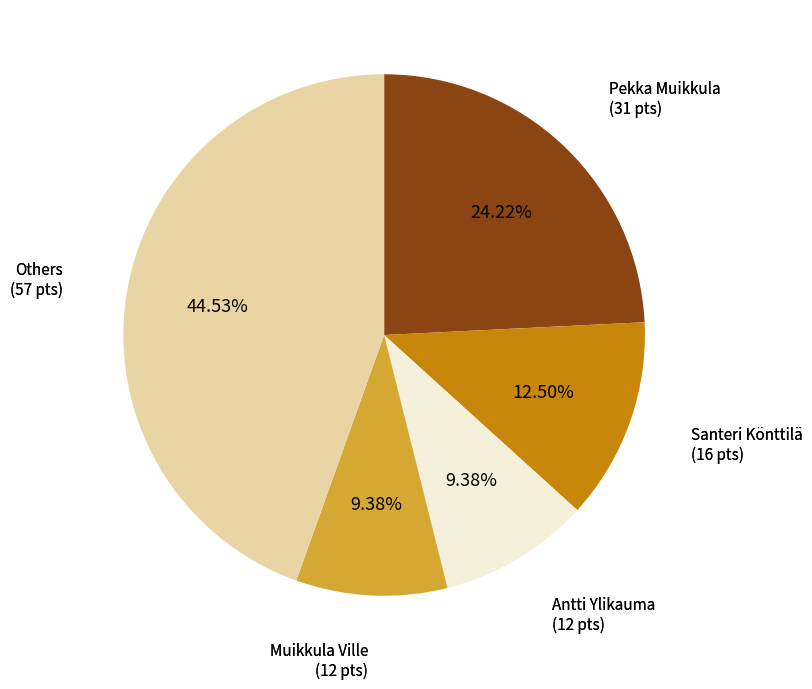

Does any single category account for the majority?

No